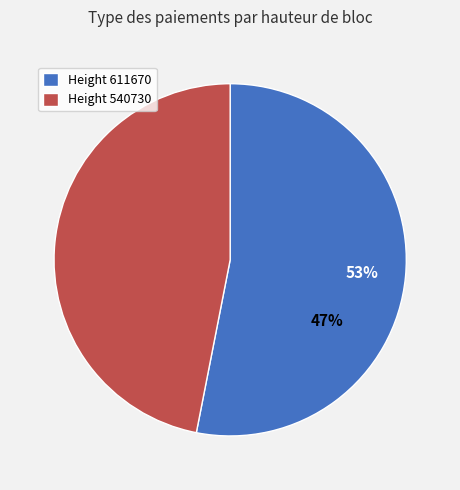

Count the number of slices in the pie.

2